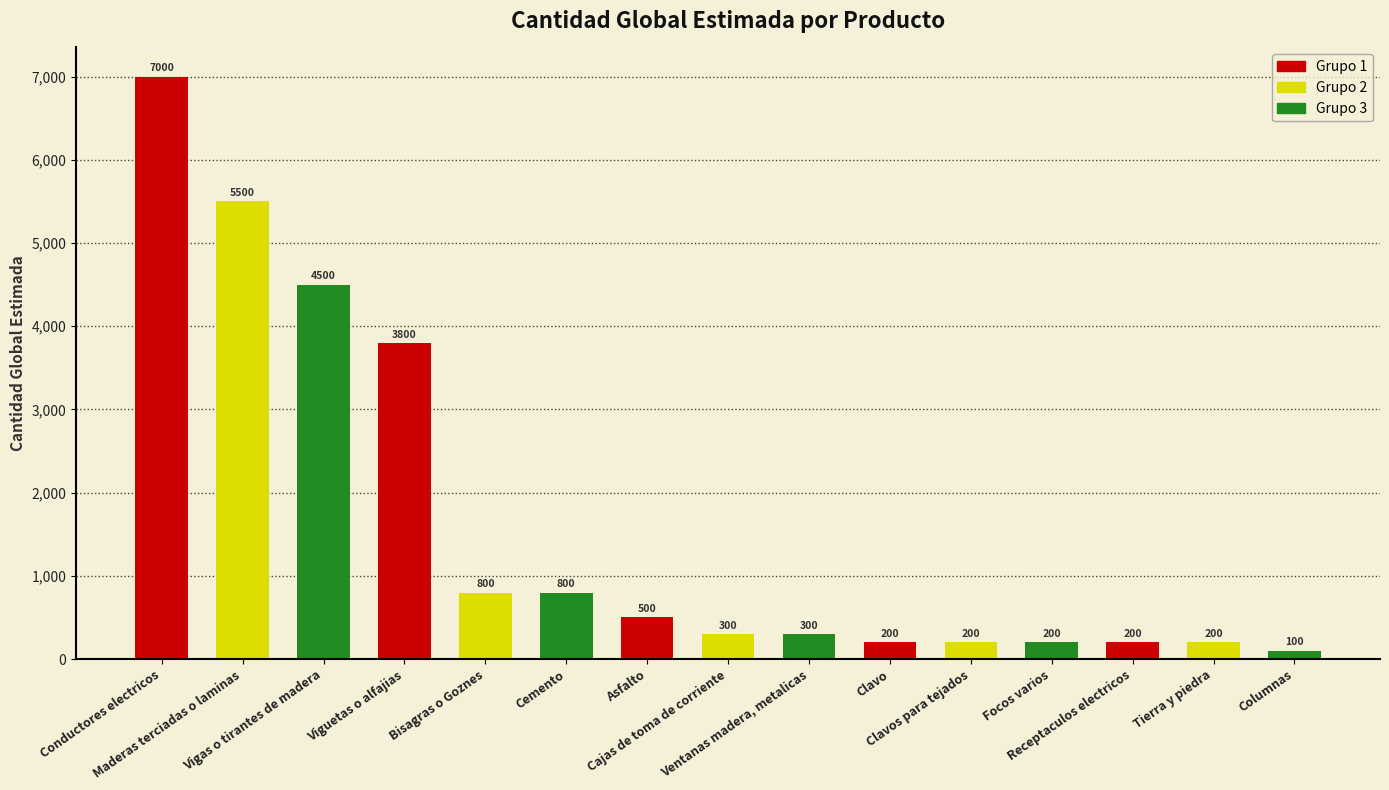

What is the difference between the maximum and minimum values?

6900